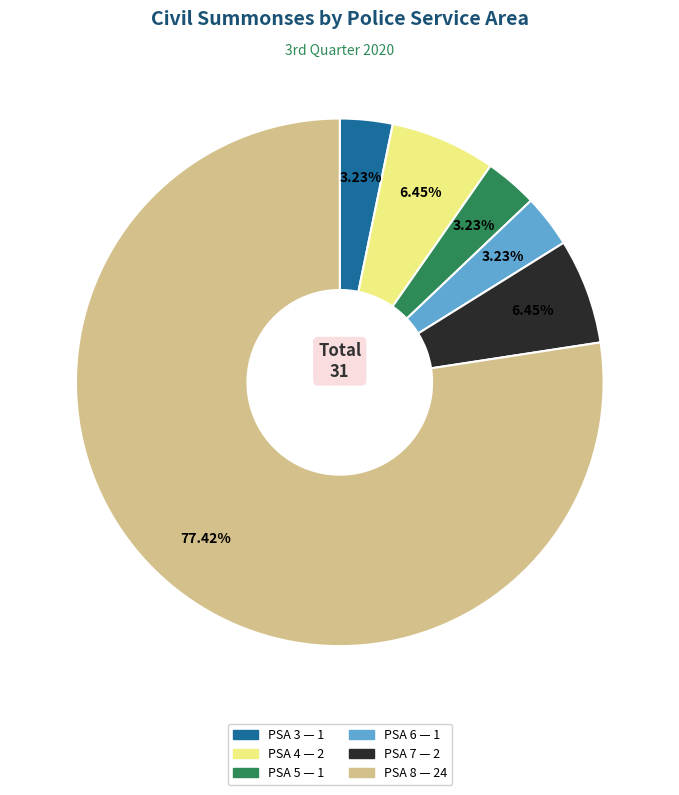

Does PSA 8 account for over 50% of the chart?

Yes